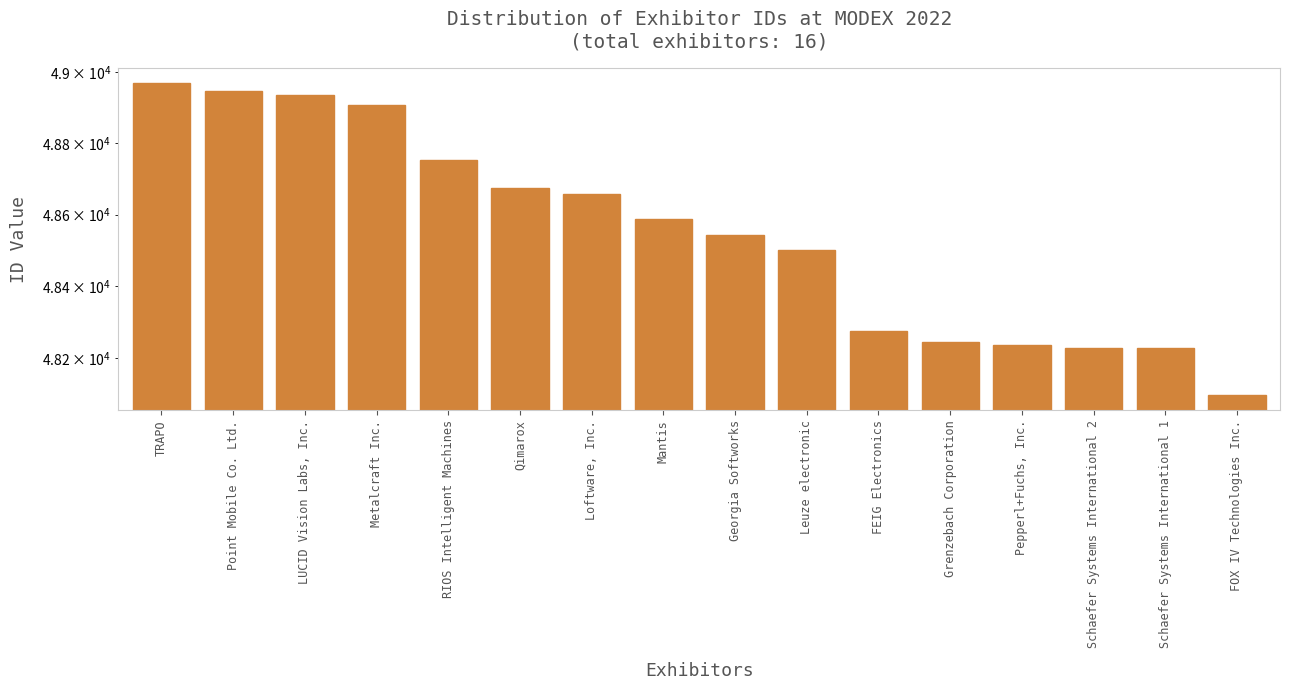

What is the label of the 5th bar from the right?

Grenzebach Corporation